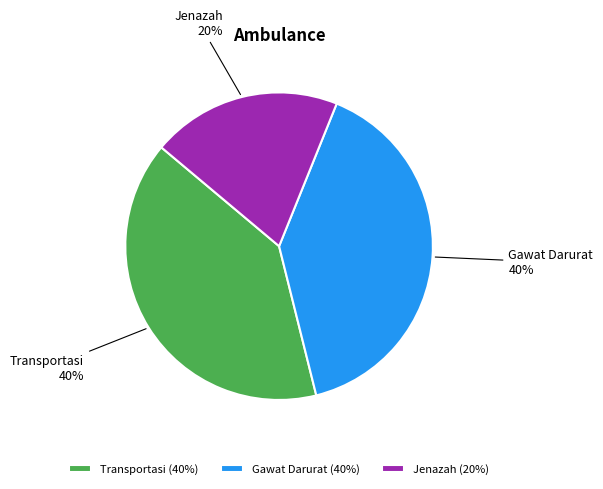

To the nearest percent, what percentage of the pie is Jenazah?

20%